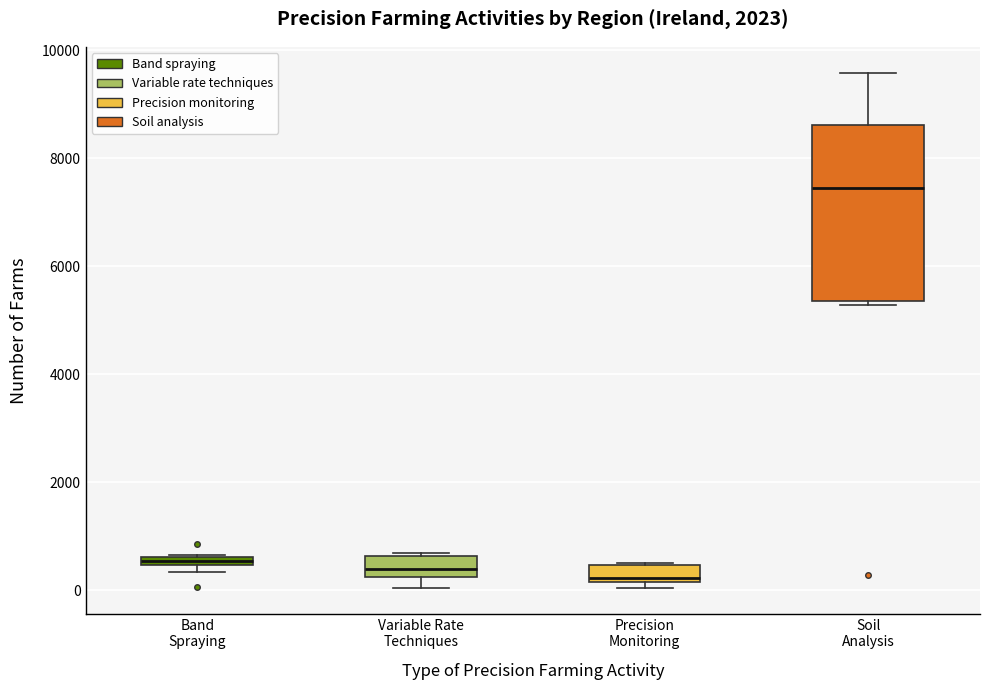

Which box has the highest median line?

Soil Analysis